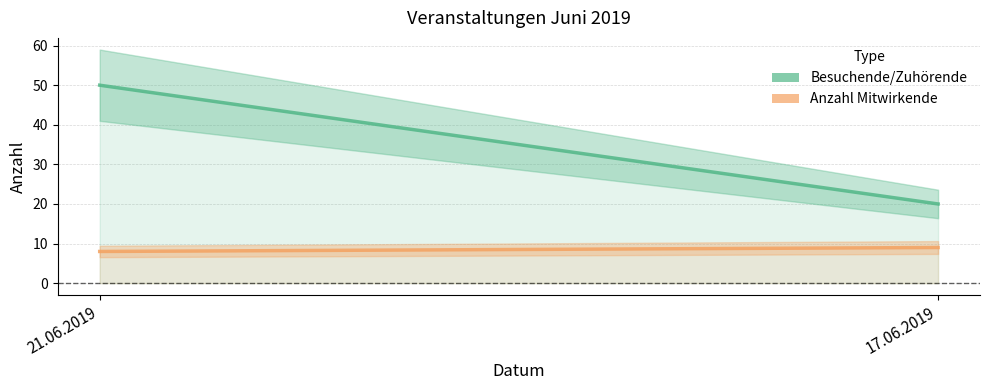

Which series has the largest total across all categories?

Besuchende/Zuhörende